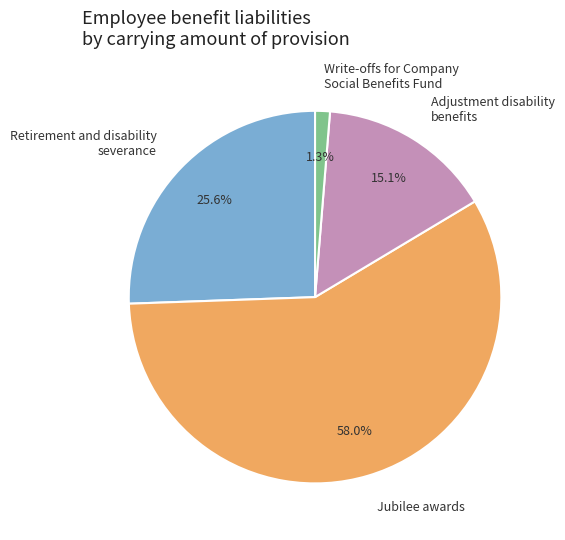

Combined, do Retirement and disability severance and Adjustment disability benefits account for over 50%?

No